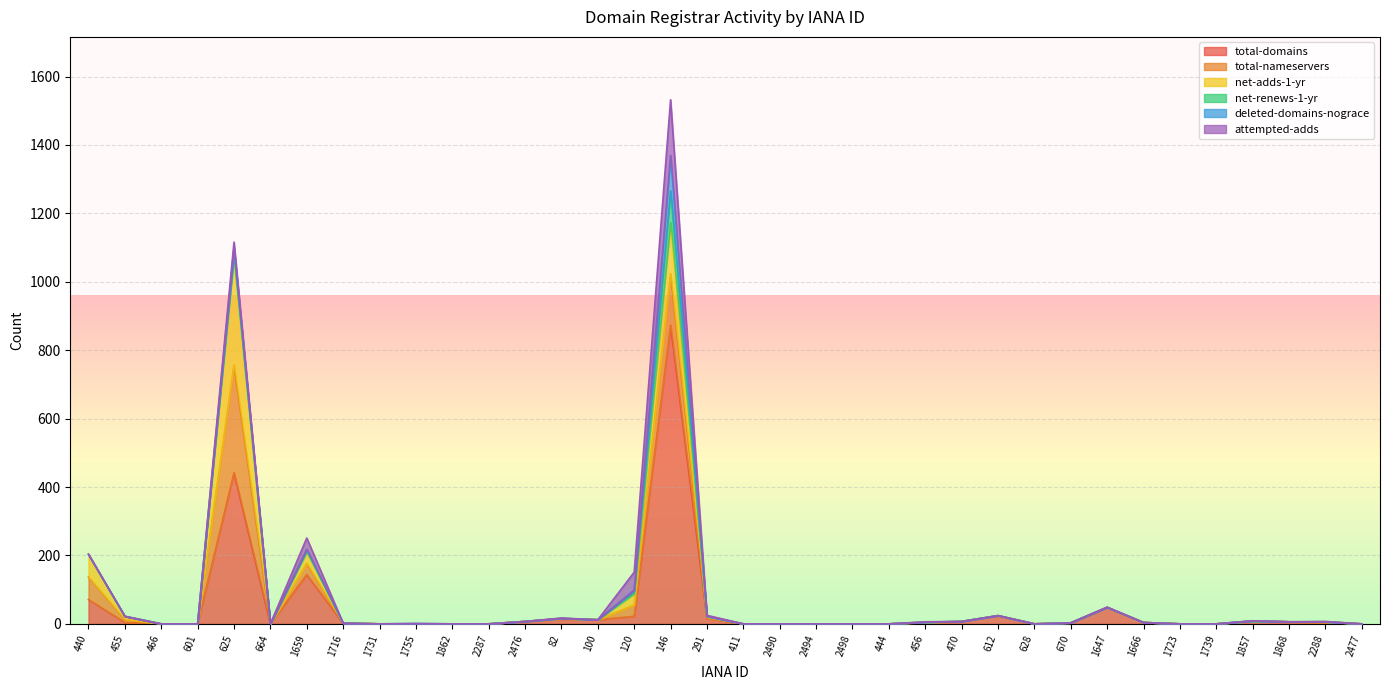

How many values in the deleted-domains-nograce series exceed 0?

6